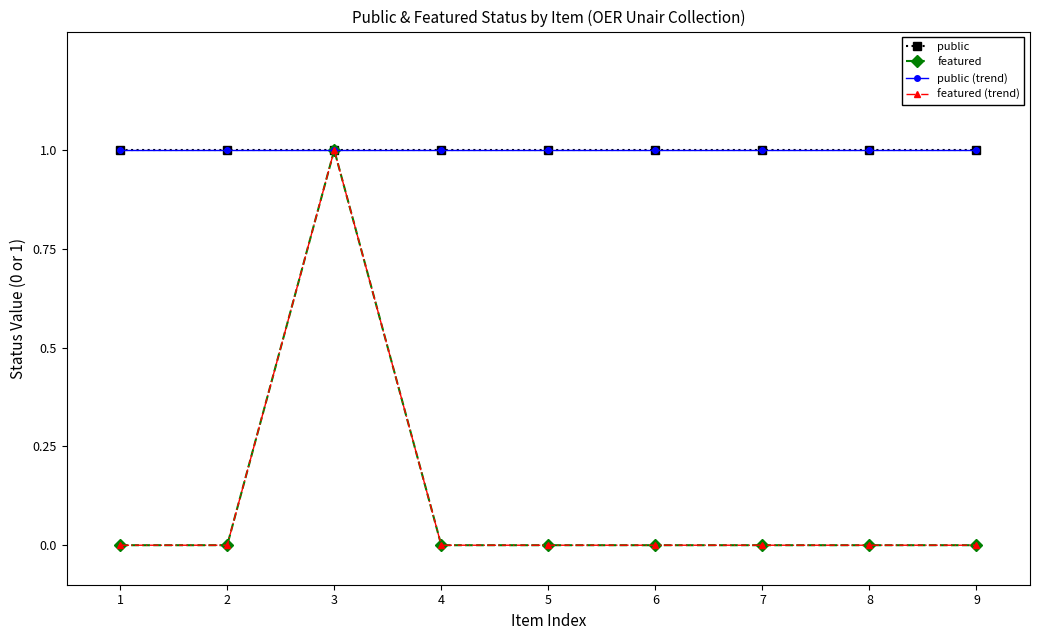

True or false: public and featured intersect in this chart.

False